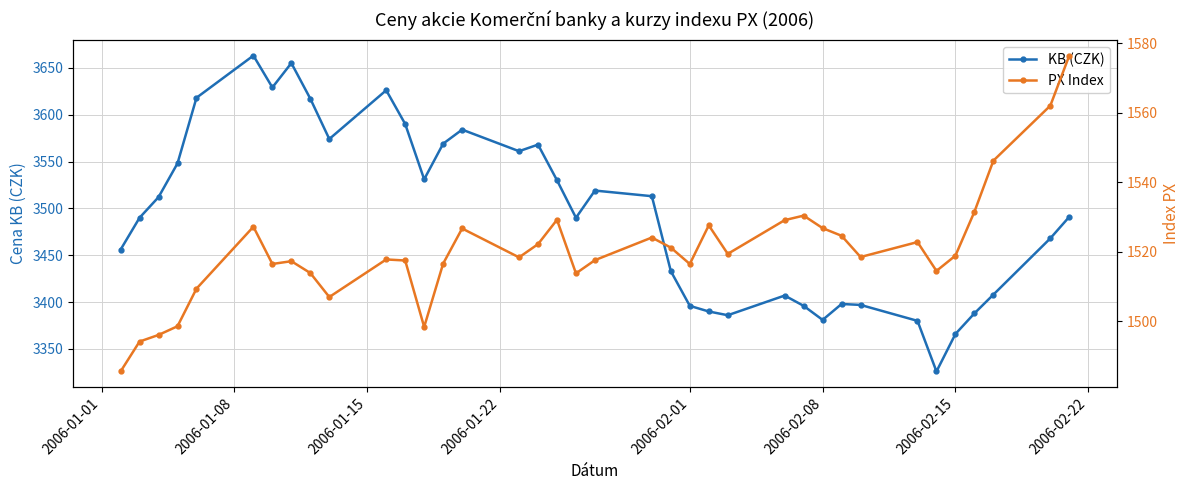

What is the minimum value for KB (CZK)?

3326